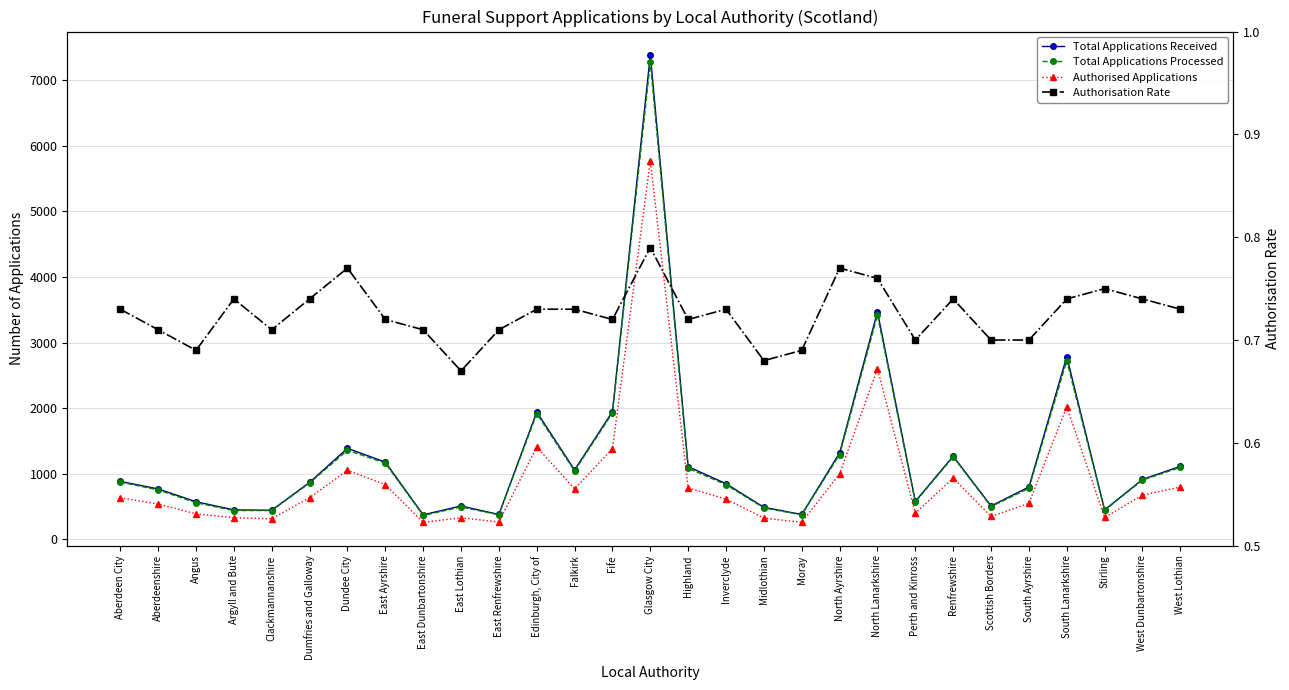

What is the label of the 25th point from the left?

South Ayrshire